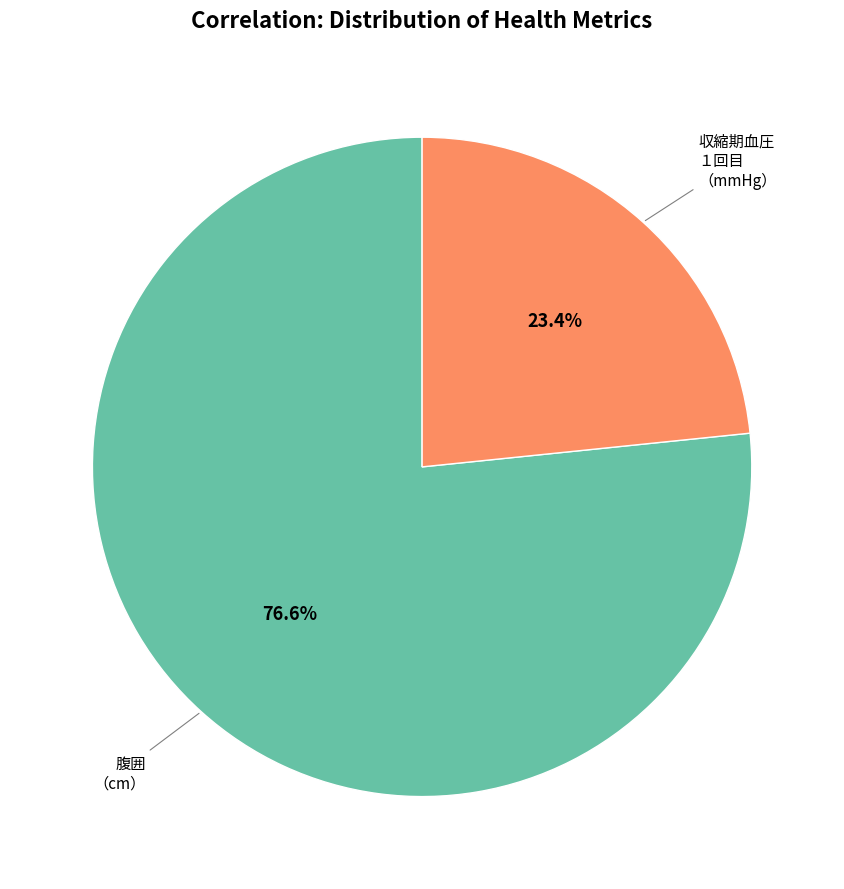

How many slices are in this pie chart?

2